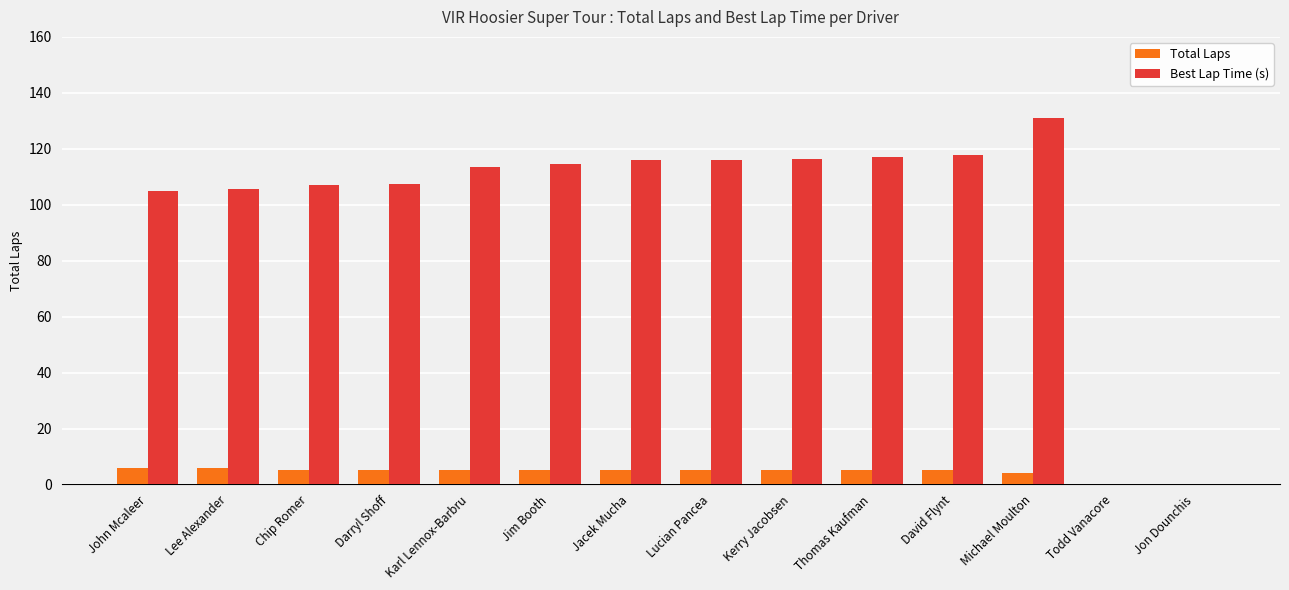

The Total Laps series shows 6.0 at John Mcaleer. True or false?

True